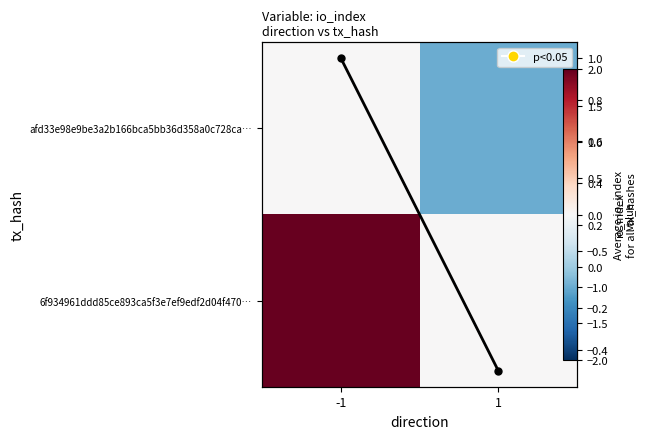

What is the total value across all series at 1?

-1.5